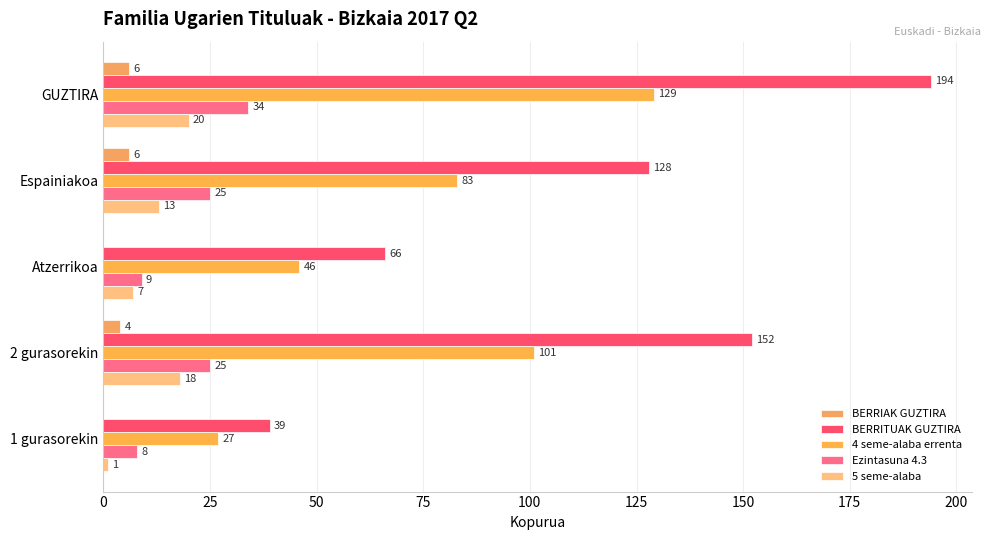

Which series has the largest total across all categories?

BERRITUAK GUZTIRA